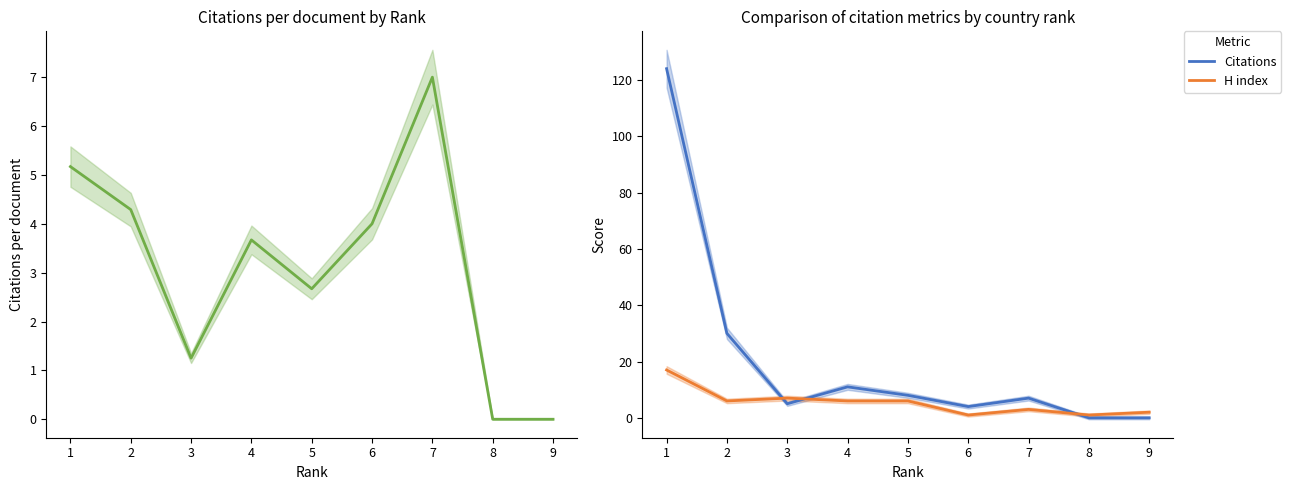

True or false: Citations has a value of 39 at 8.

False